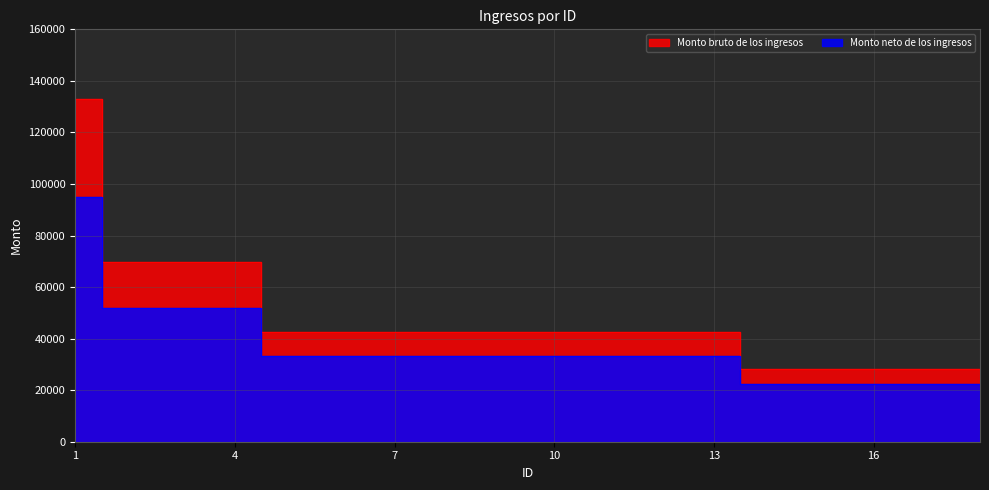

Reading left to right, transcribe all the data shown in this chart.

Monto bruto de los ingresos: 1=132998.0	2=69732.7	3=69732.7	4=69732.7	5=42580.3	6=42580.3	7=42580.3	8=42580.3	9=42580.3	10=42580.3	11=42580.3	12=42580.3	13=42580.3	14=28101.0	15=28101.0	16=28101.0	17=28101.0	18=28101.0
Monto neto de los ingresos: 1=94948.7	2=51771.1	3=51771.1	4=51771.1	5=33114.3	6=33114.3	7=33114.3	8=33114.3	9=33114.3	10=33114.3	11=33114.3	12=33114.3	13=33114.3	14=22435.2	15=22435.2	16=22435.2	17=22435.2	18=22435.2